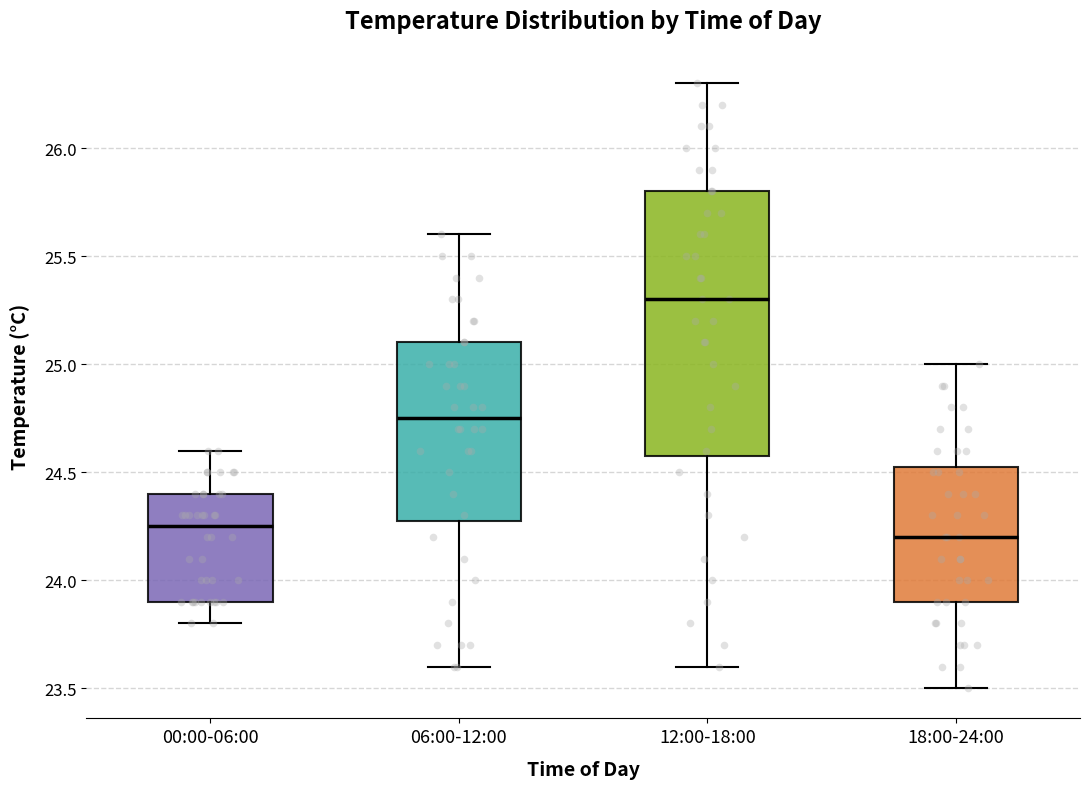

Reading left to right, transcribe this box plot: for each box, give where its median line is, the range the box spans, and where its two whiskers end, as read against the y-axis. The values are not printed on the chart, so give them approximately, as read against the axis.

00:00-06:00: median 24.25, box 23.90 to 24.40, whiskers 23.80 to 24.60
06:00-12:00: median 24.75, box 24.30 to 25.10, whiskers 23.60 to 25.60
12:00-18:00: median 25.30, box 24.60 to 25.80, whiskers 23.60 to 26.30
18:00-24:00: median 24.20, box 23.90 to 24.55, whiskers 23.50 to 25.00